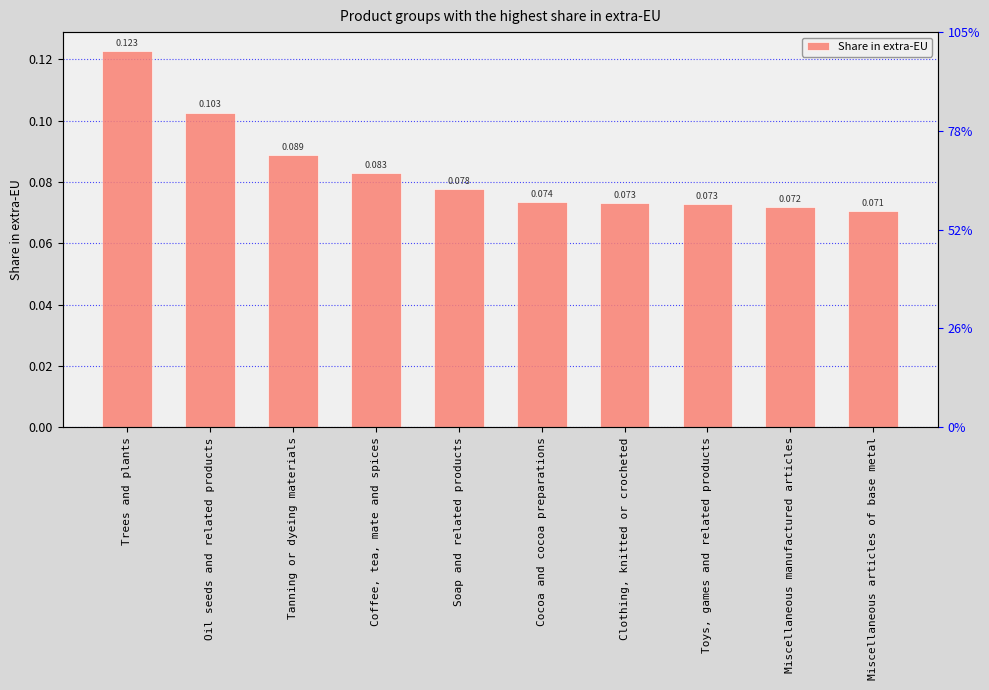

Rank the categories by value from highest to lowest.

Trees and plants, Oil seeds and related products, Tanning or dyeing materials, Coffee, tea, mate and spices, Soap and related products, Cocoa and cocoa preparations, Clothing, knitted or crocheted, Toys, games and related products, Miscellaneous manufactured articles, Miscellaneous articles of base metal